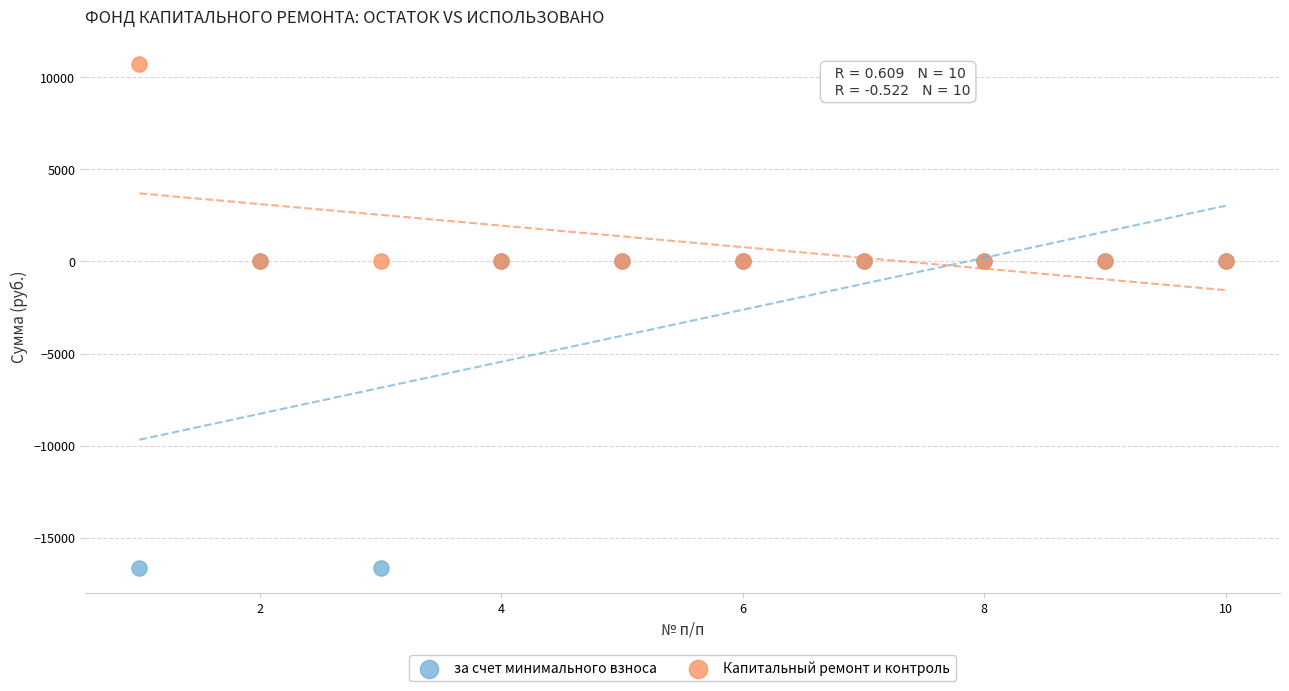

Which series contains the highest Y value?

Капитальный ремонт и контроль